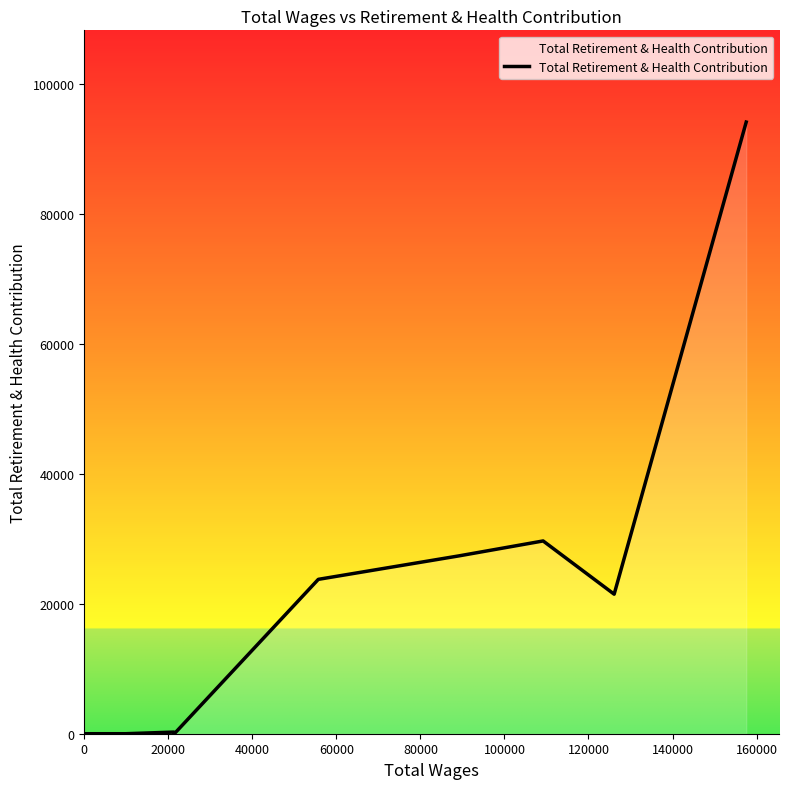

What is the greatest value displayed?

94111